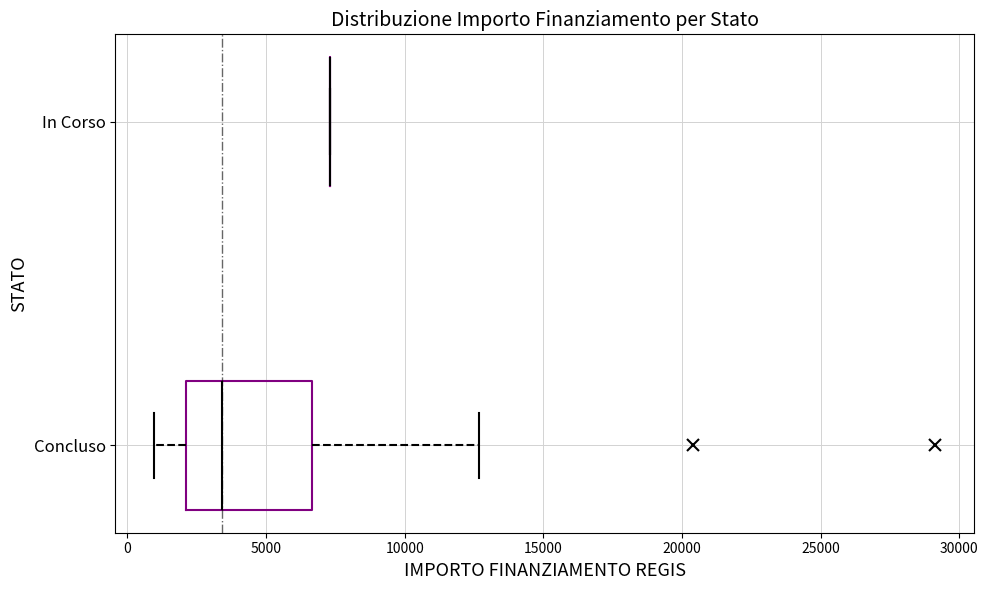

Where is the left edge of the box for Concluso on the x-axis? The values are not printed on the chart, so give them approximately, as read against the axis.

2000